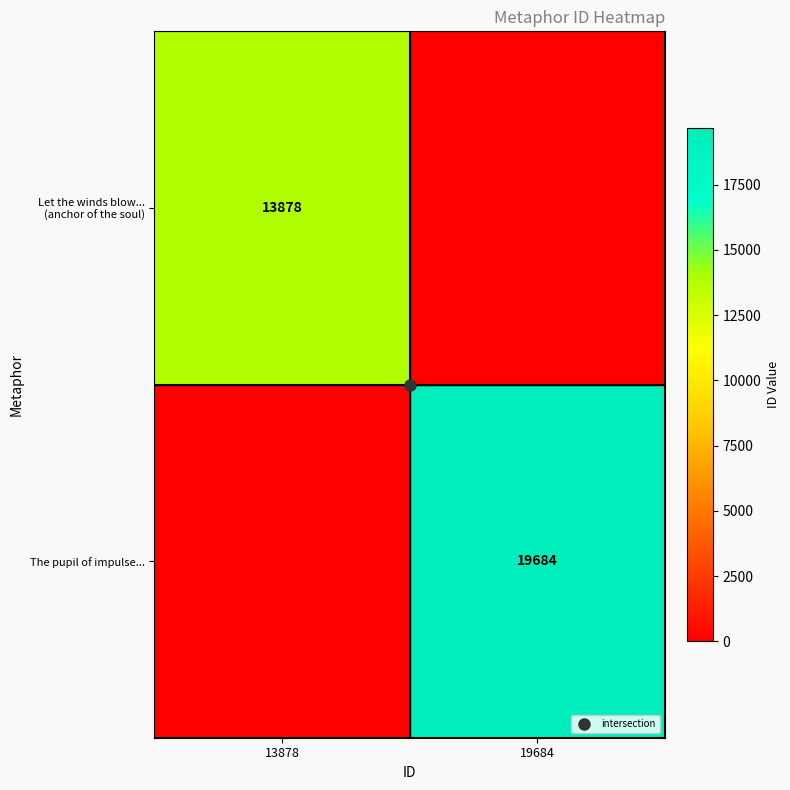

List the series in order of their peak value, lowest first.

Let the winds blow... (anchor of the soul), The pupil of impulse...